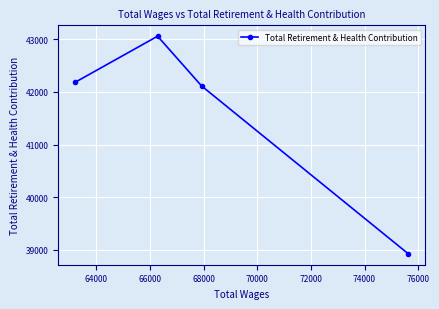

What is the smallest value displayed?

38923